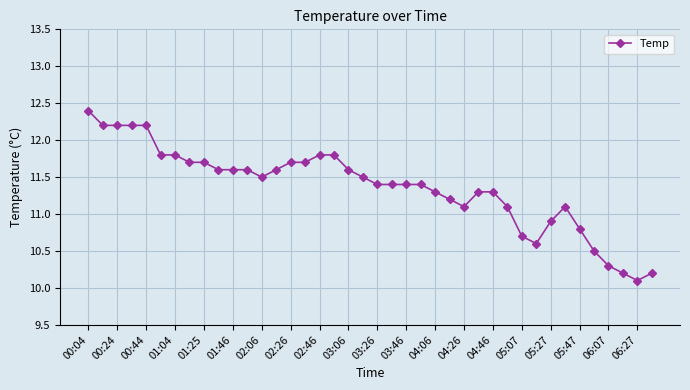

What is the greatest value displayed?

12.4